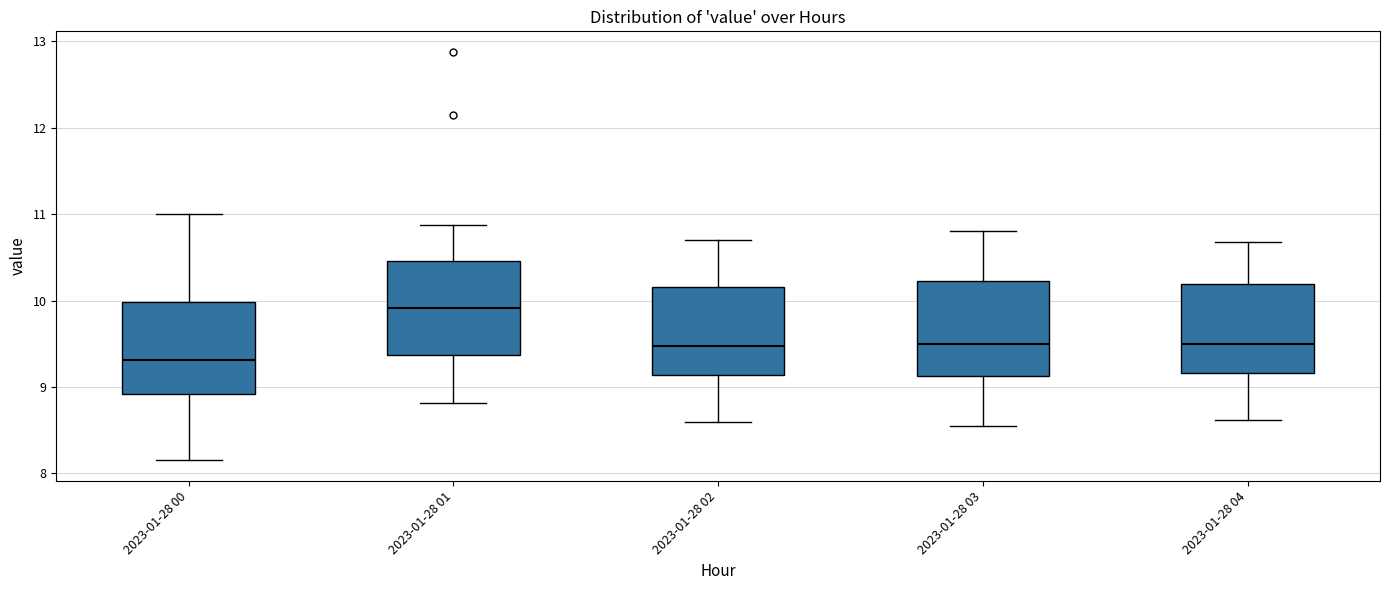

Which box has the lowest median line?

2023-01-28 00